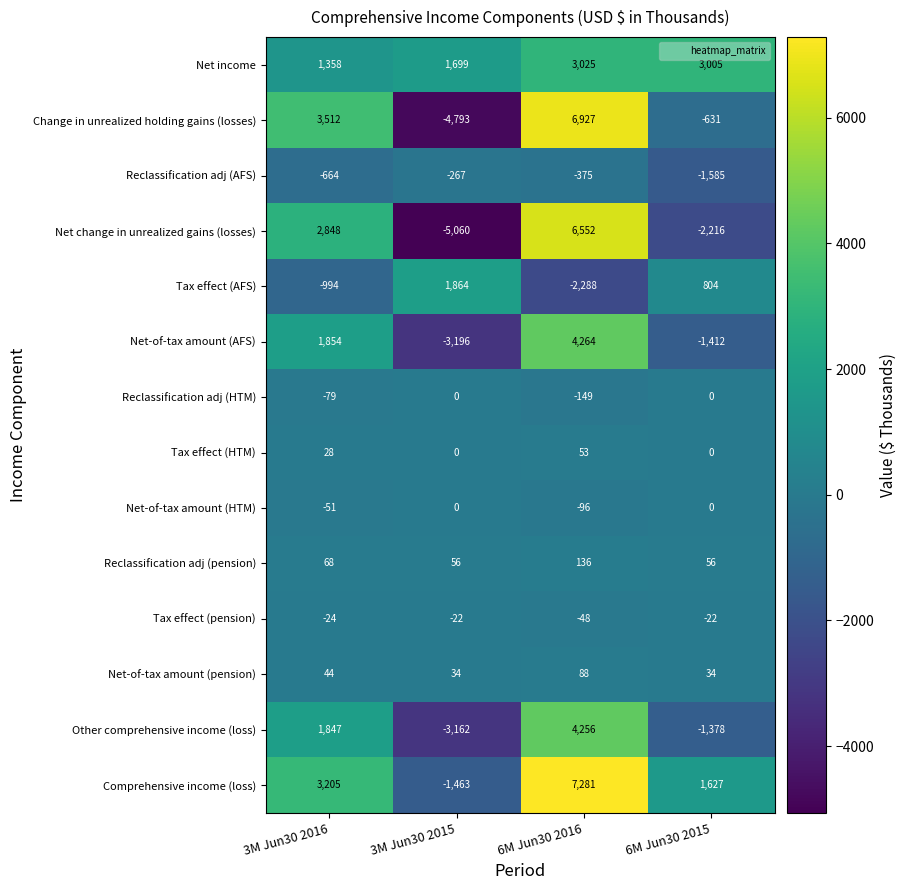

What is the difference between the maximum and minimum values in the Net-of-tax amount (AFS) series?

7460